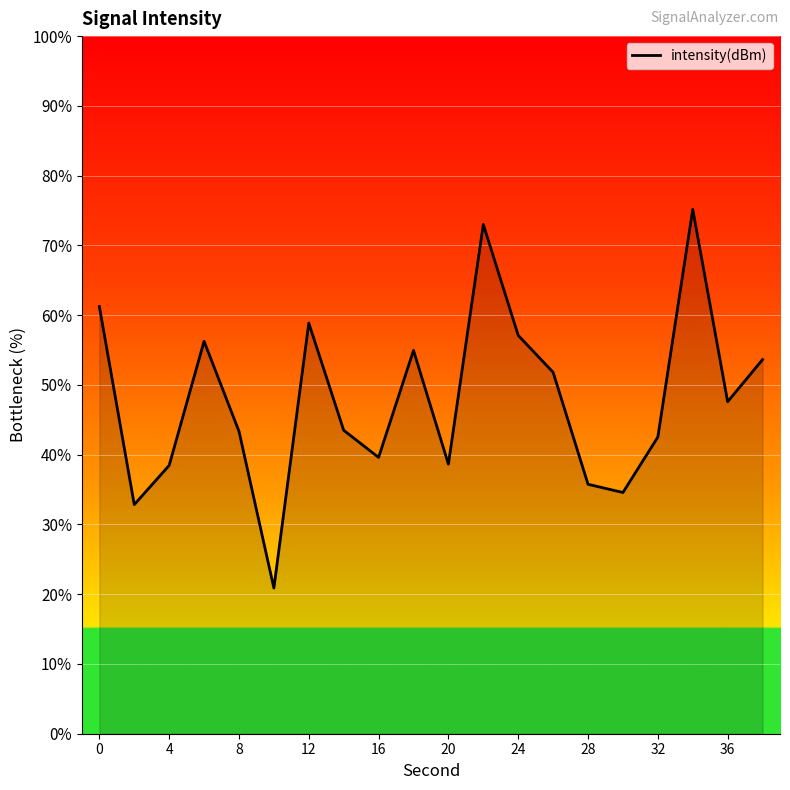

What is the smallest value displayed?

20.9